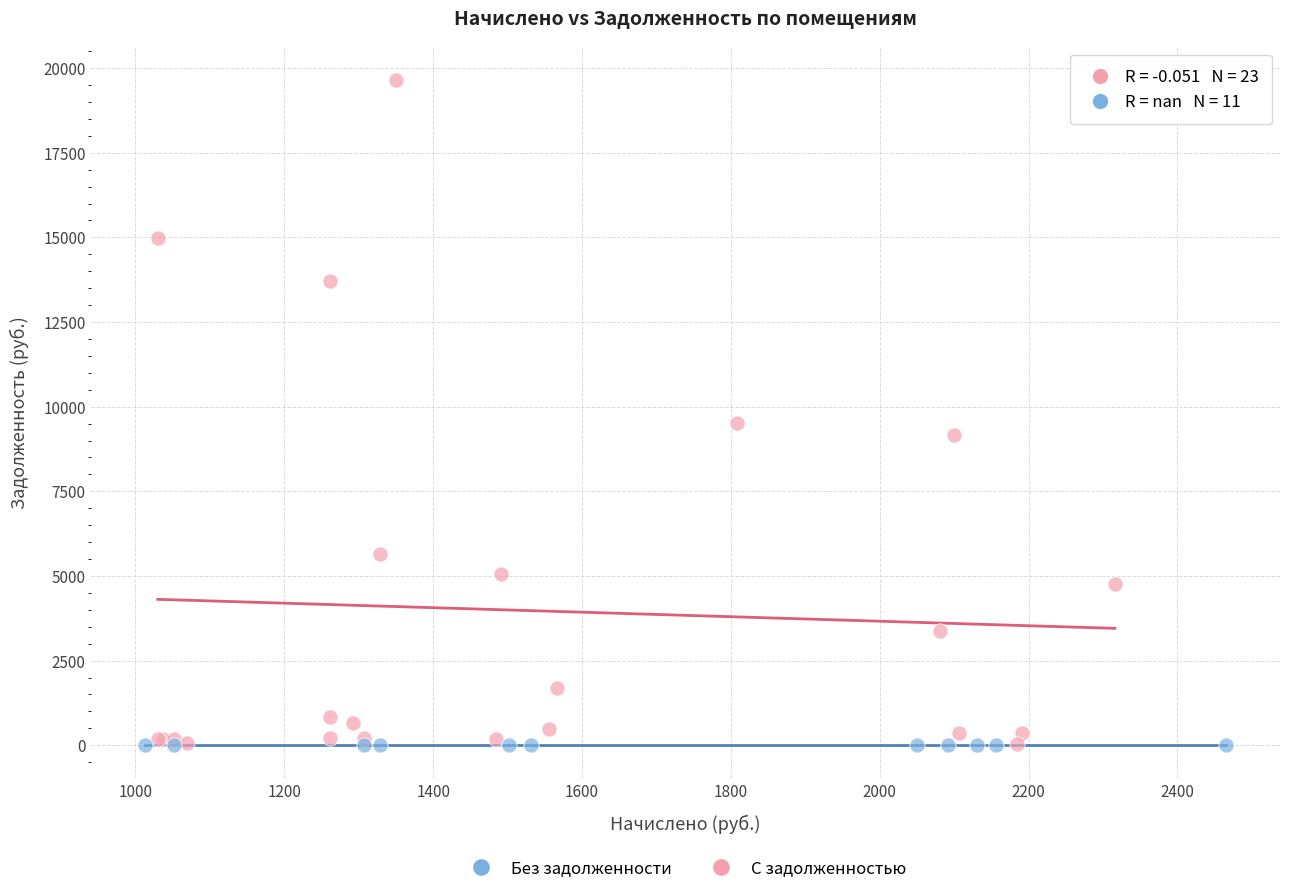

Which series contains the highest Y value?

С задолженностью